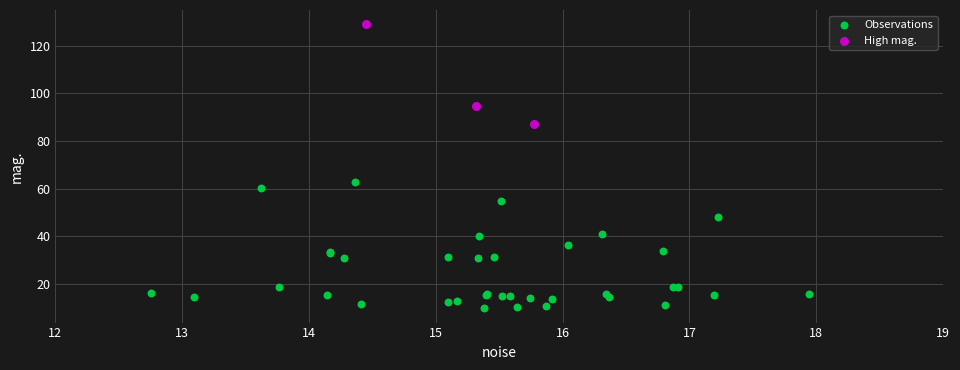

Which series reaches the minimum Y coordinate?

Observations